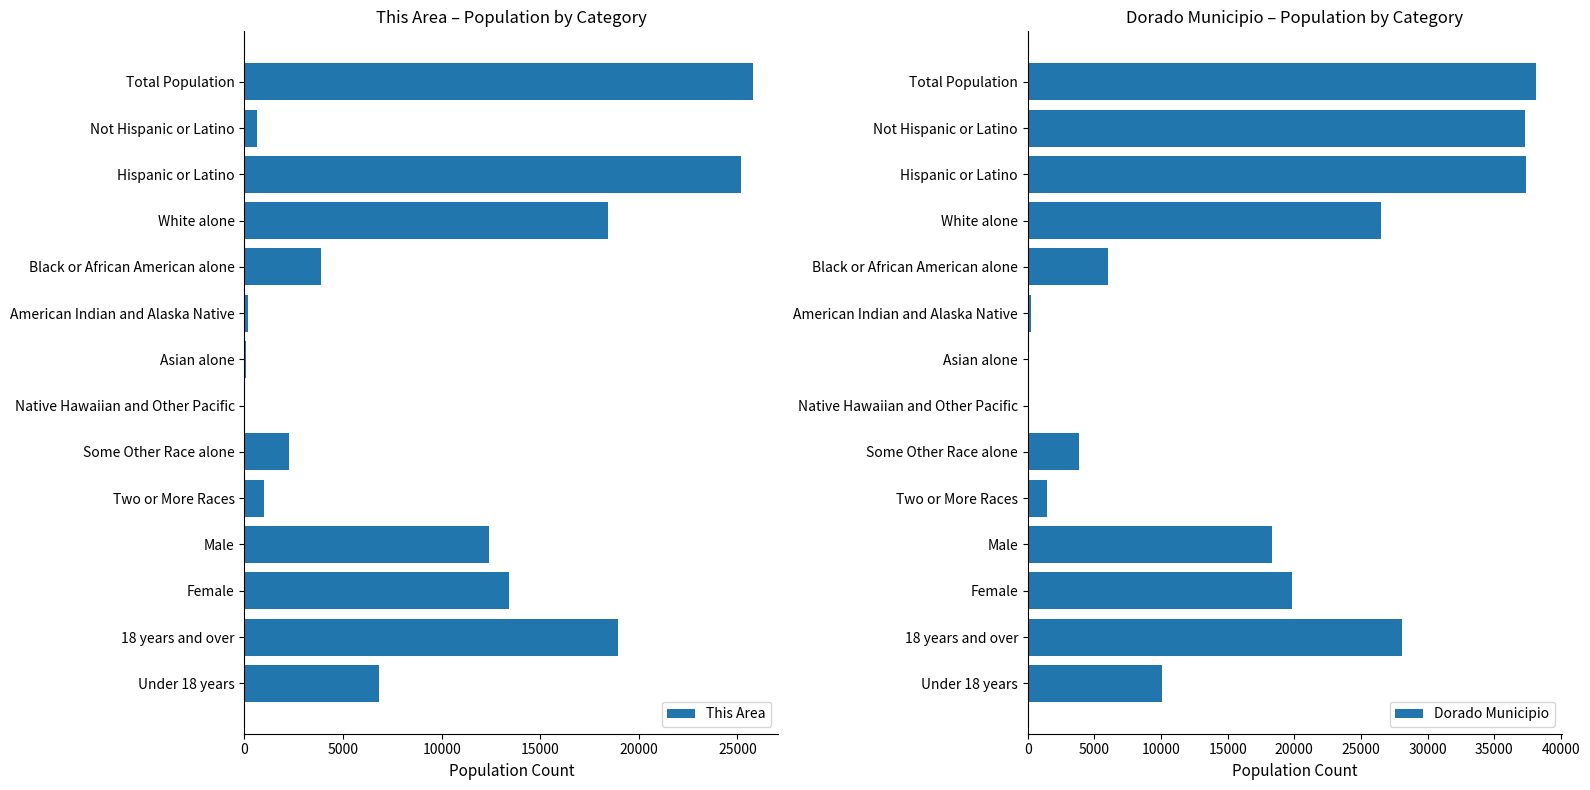

Is it true that This Area equals 12392 at Male?

True